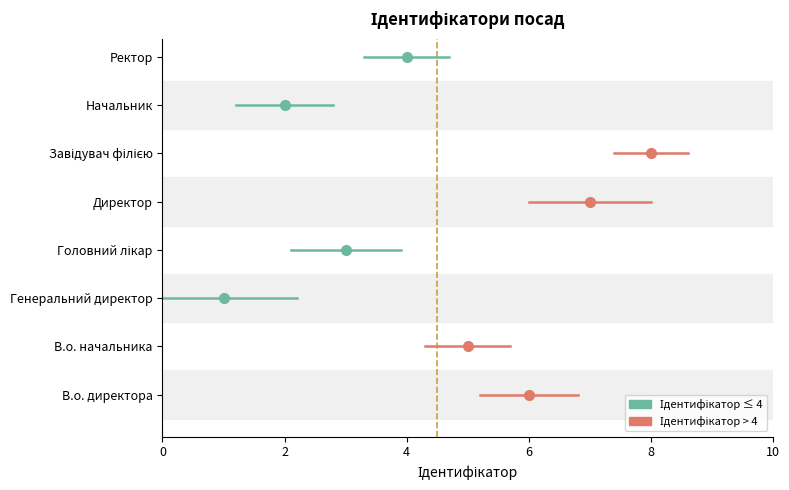

True or false: the data shows 5 at В.о. начальника.

True